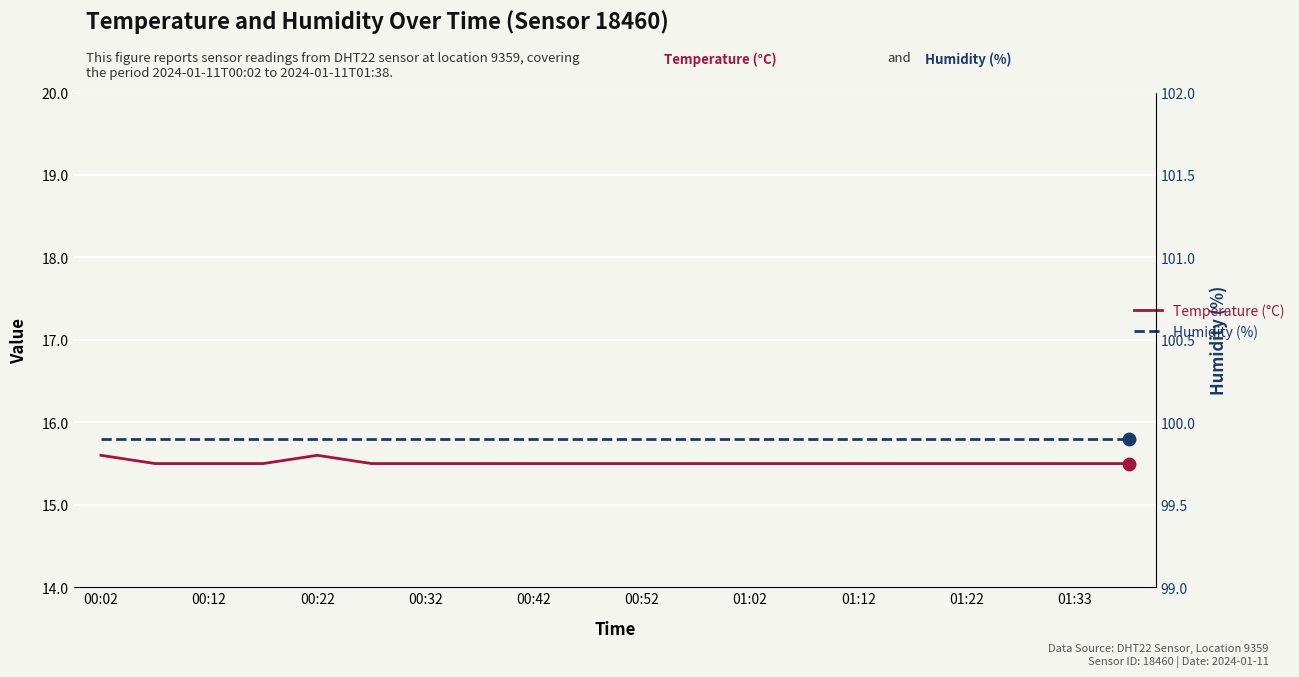

True or false: Temperature (°C) has a value of 15.5 at 00:12.

True